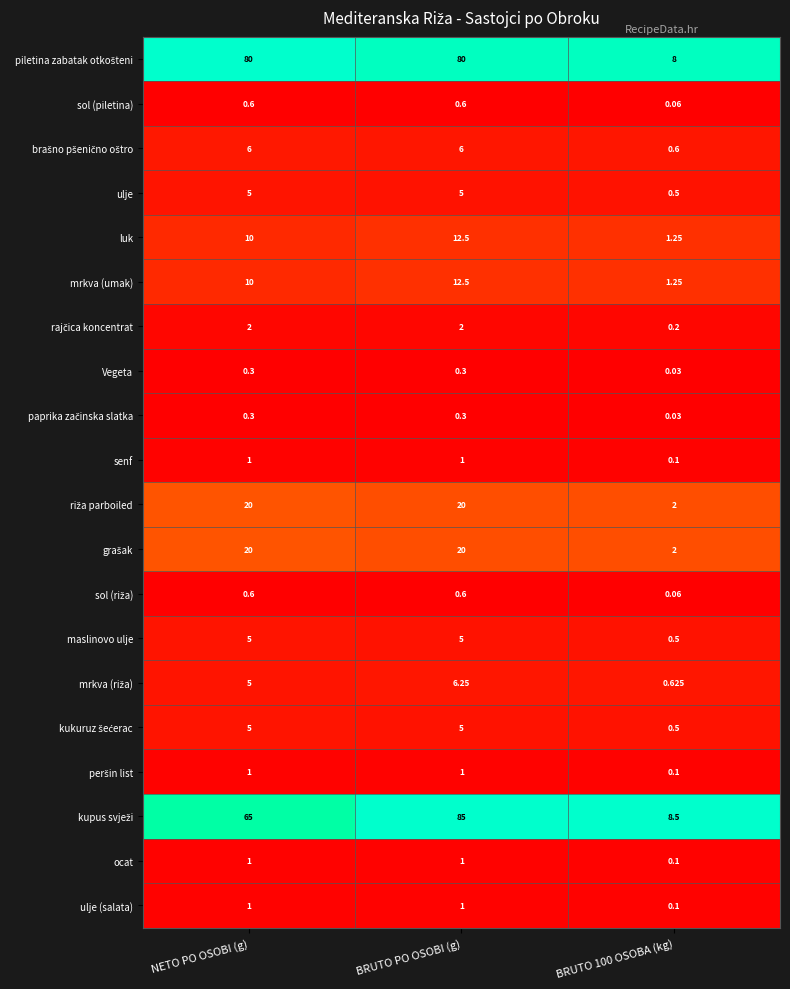

At which category is the sum across all series the highest?

BRUTO PO OSOBI (g)